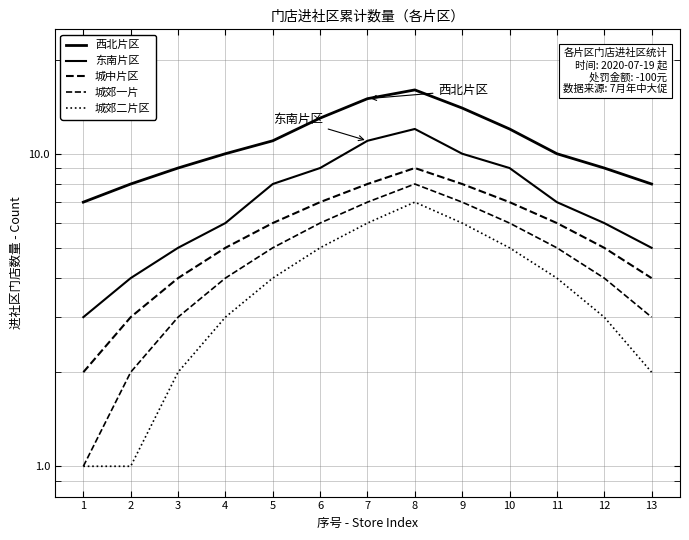

At which category does 城郊一片 reach its first local peak?

8